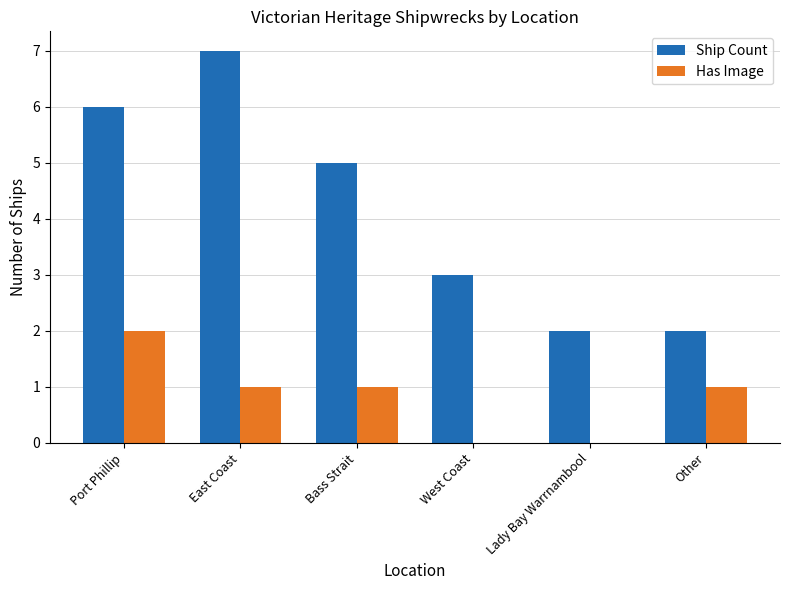

What is the sum of all Ship Count values?

25